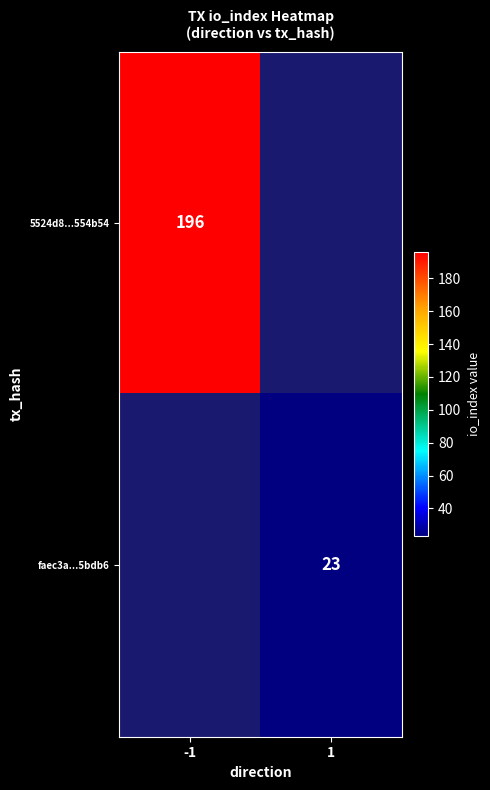

Is the value of 5524d8...554b54 at -1 greater than the value of faec3a...5bdb6 at 1?

Yes